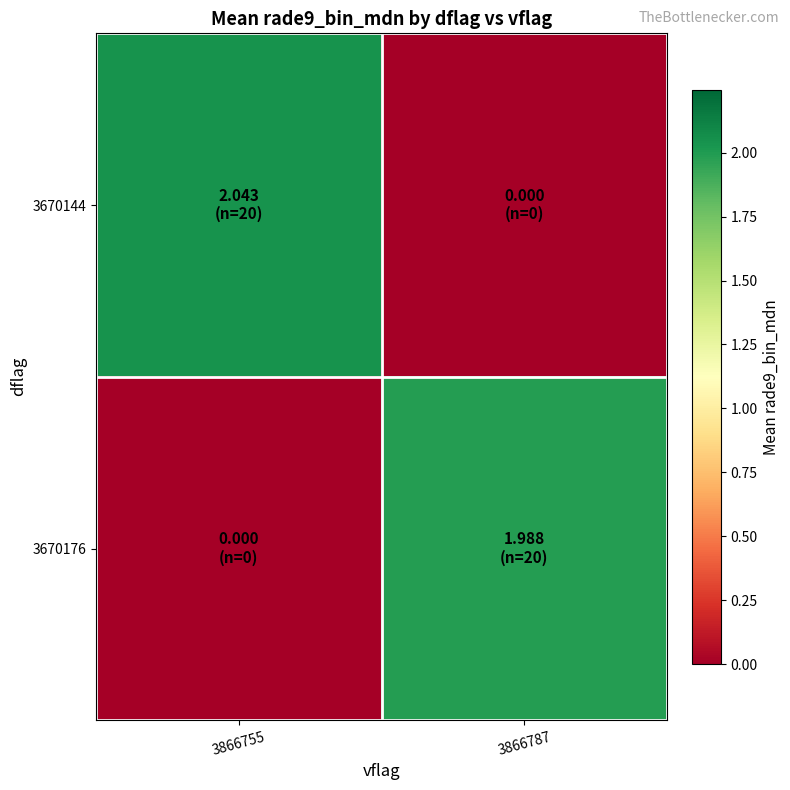

What is the total value across all series at 3866787?

2.0